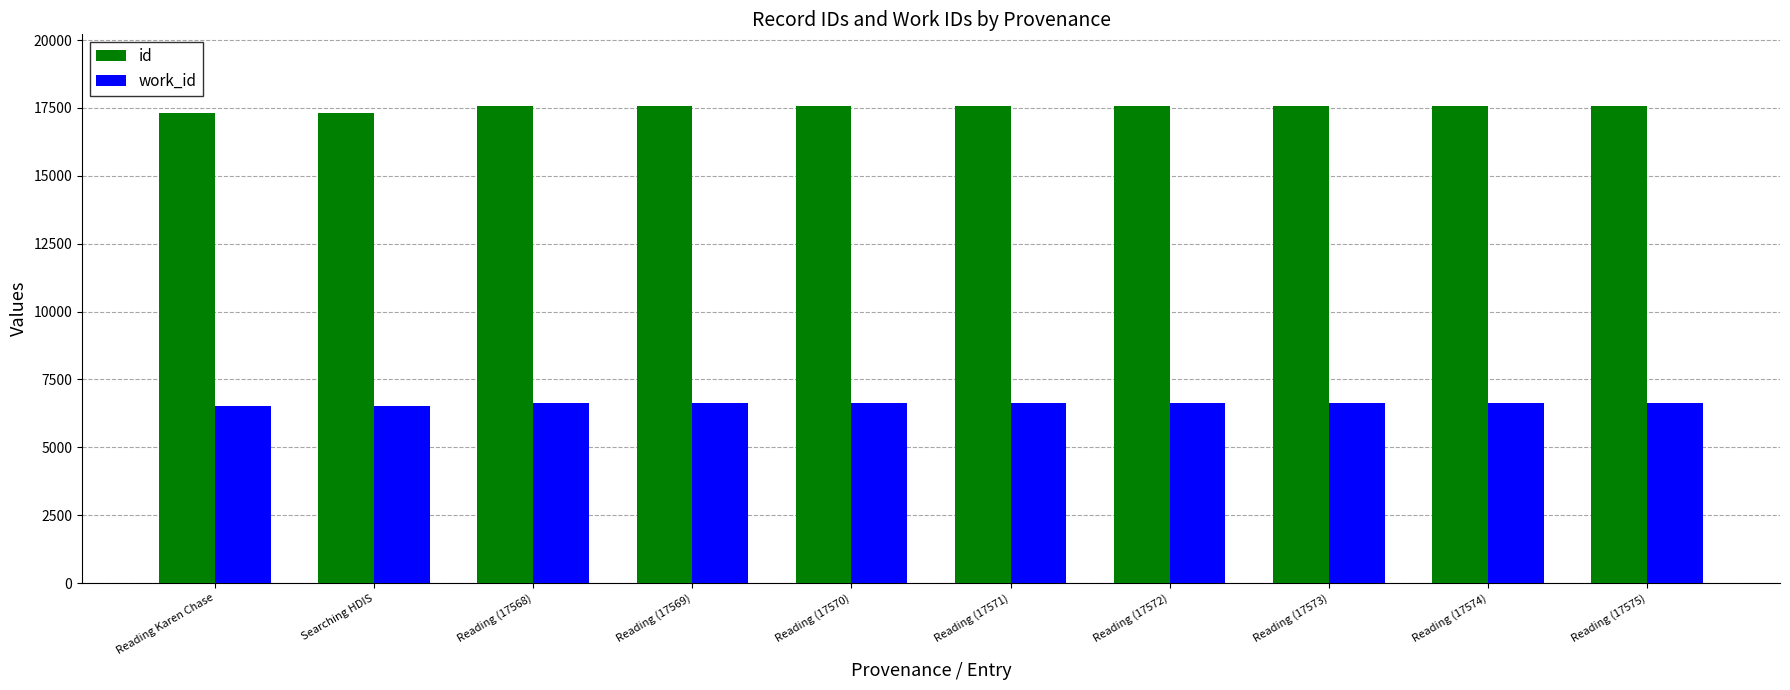

How many groups of bars are there?

10